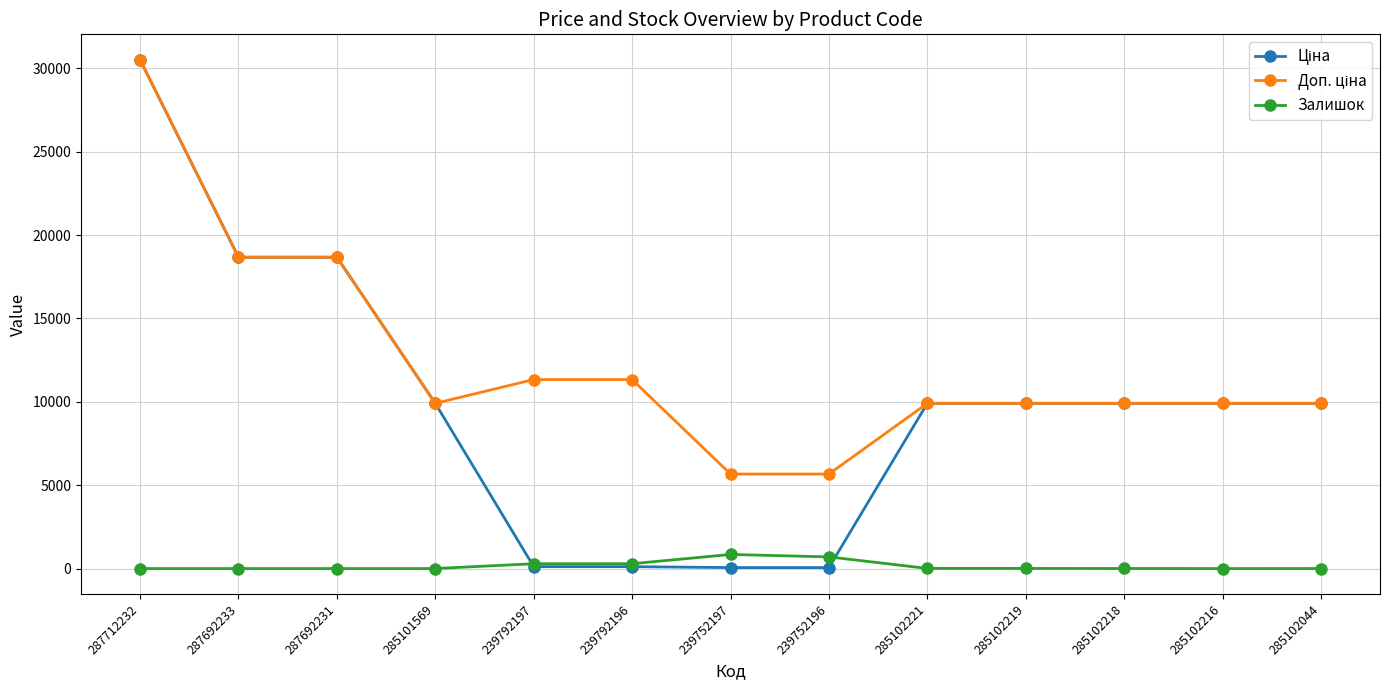

What is the difference between the highest and lowest values at 287692233?

18671.5